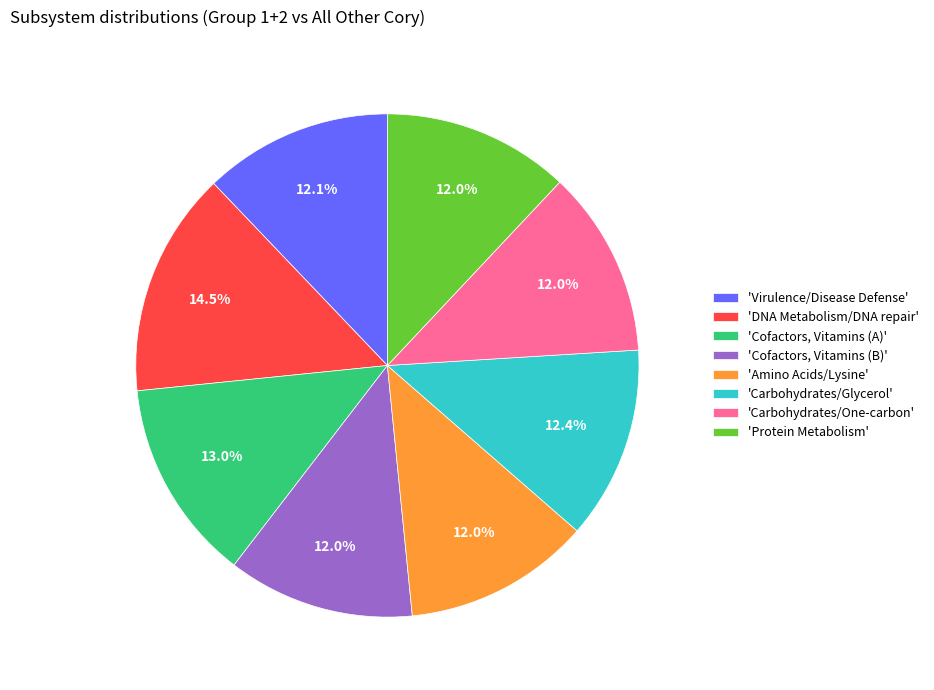

To the nearest percent, what is the average slice percentage?

12%